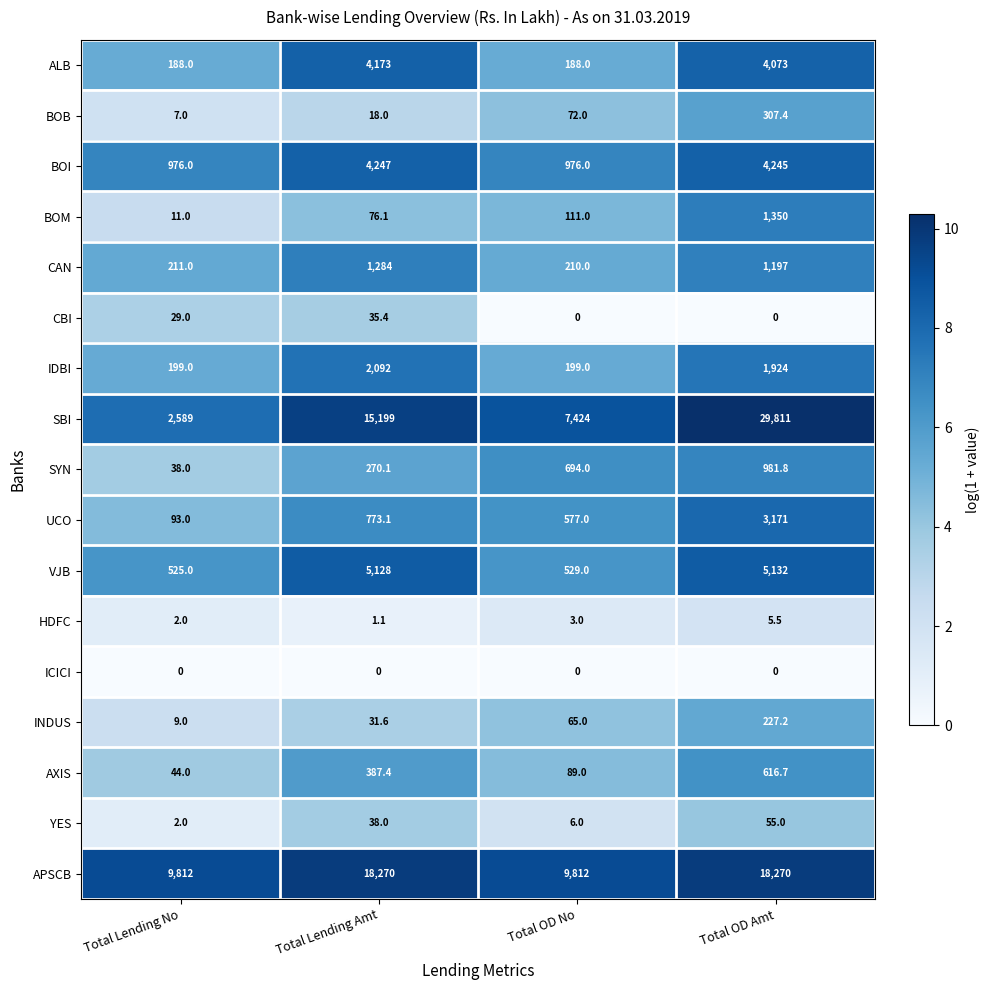

Which category has the highest value across all series?

Total OD Amt